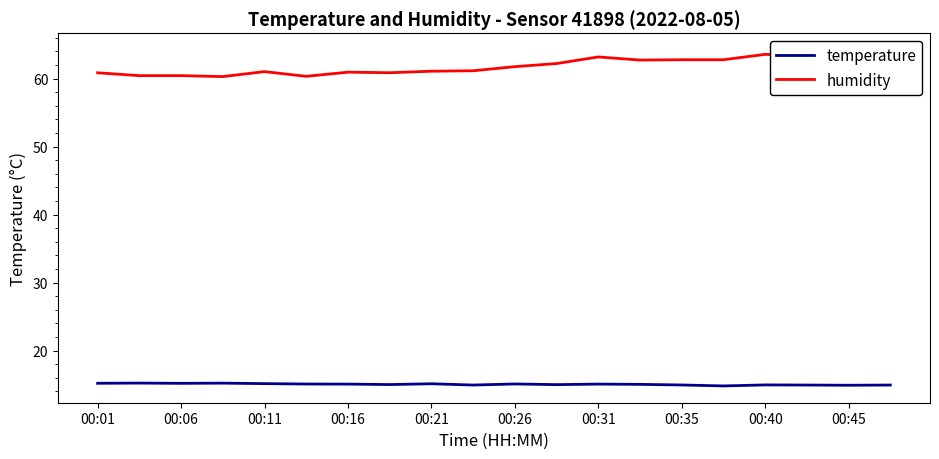

The temperature series shows 15.1 at 00:16. True or false?

True